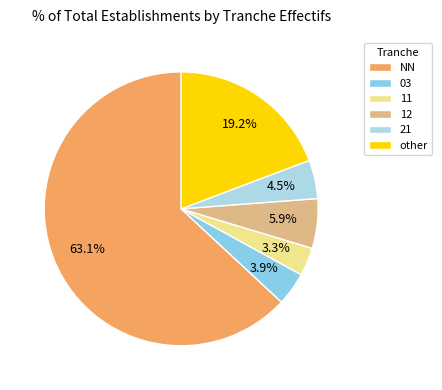

How many slices are in this pie chart?

6